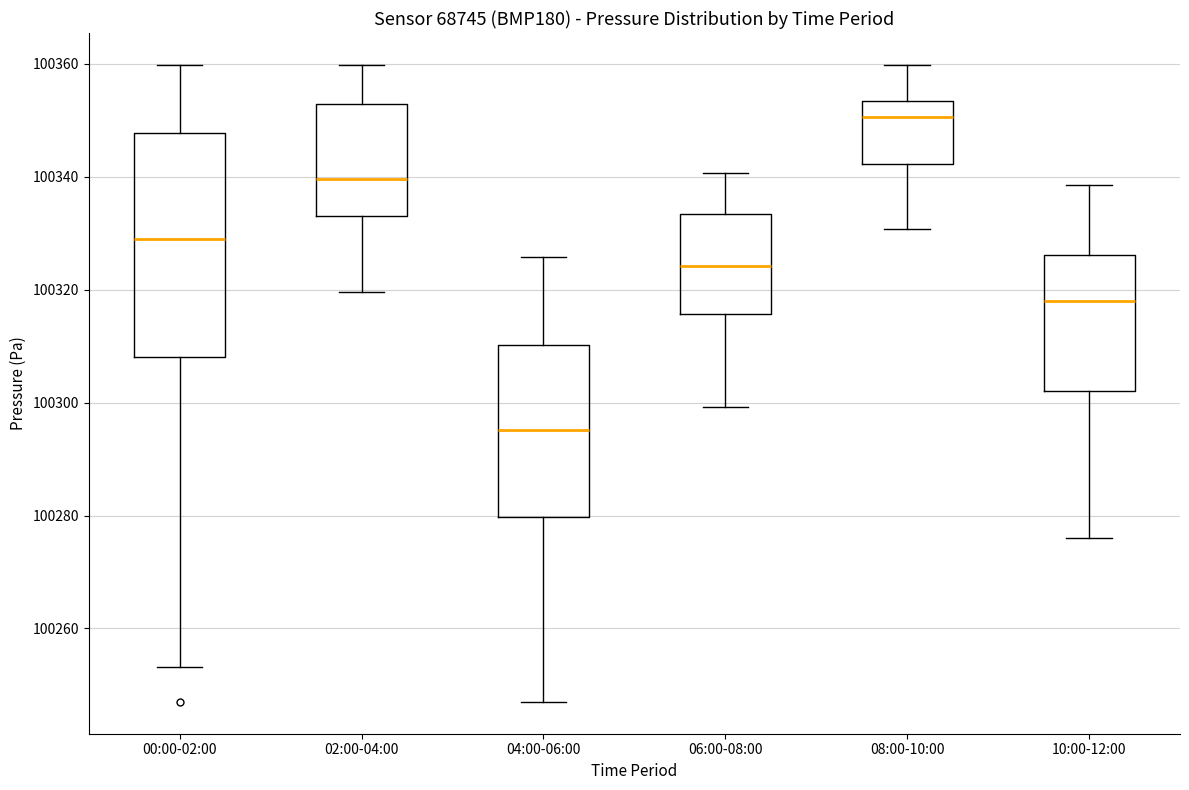

Where is the upper edge of the box for 00:00-02:00 on the y-axis? The values are not printed on the chart, so give them approximately, as read against the axis.

100348